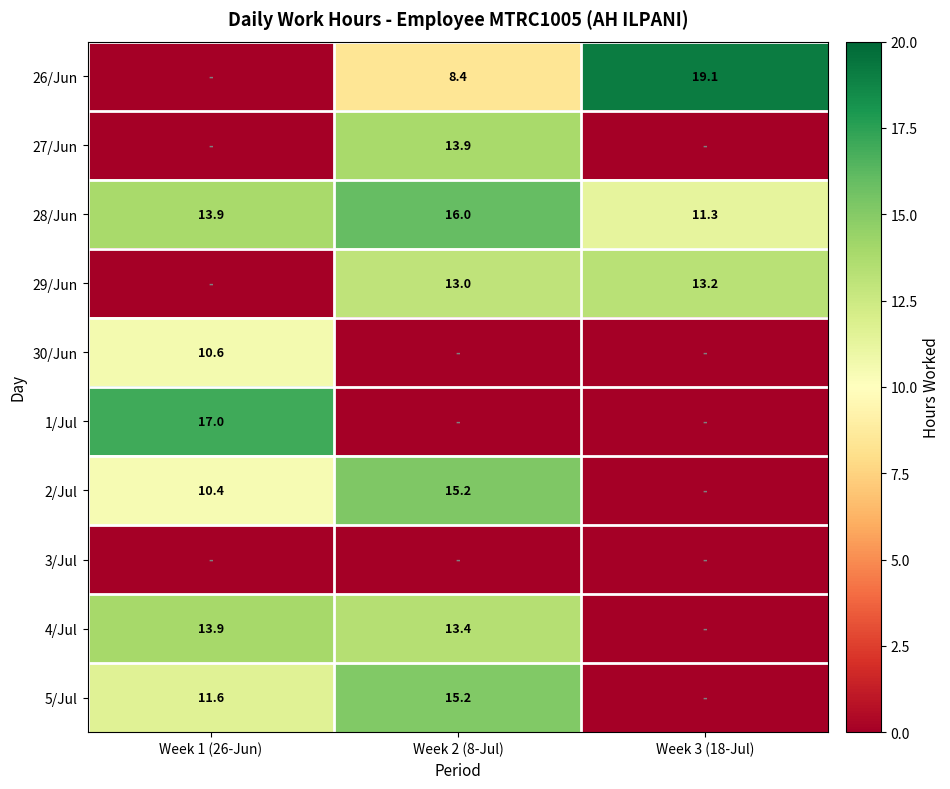

What is the difference between the 26/Jun values at Week 3 (18-Jul) and Week 2 (8-Jul)?

10.7